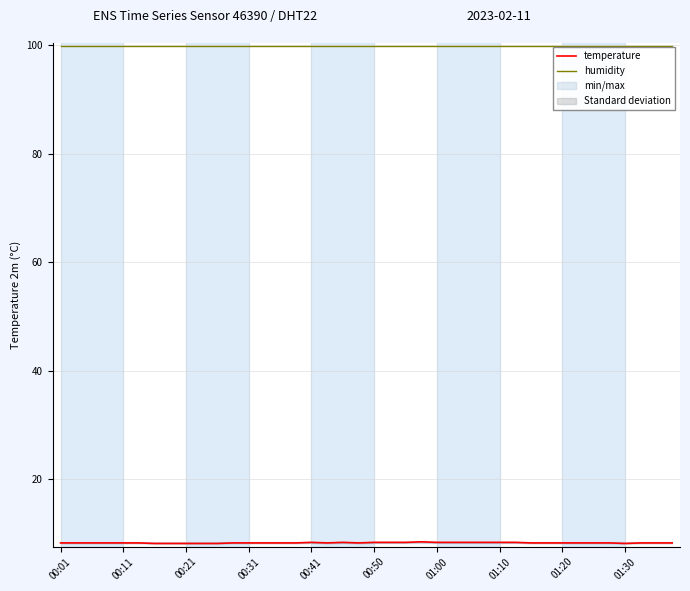

What is the average value of the humidity series?

99.9